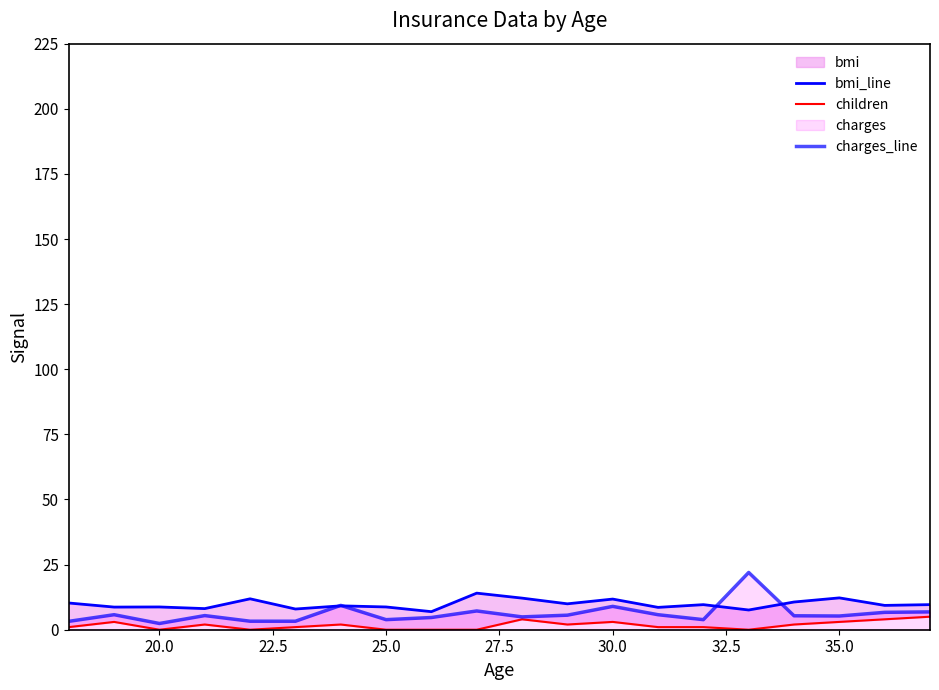

What is the difference between the maximum and second lowest values in the charges_line series?

18.8